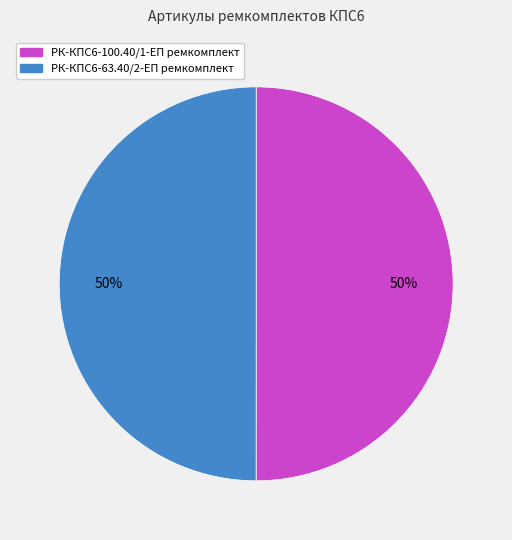

Do РК-КПС6-63.40/2-ЕП ремкомплект and РК-КПС6-100.40/1-ЕП ремкомплект together represent more than half of the pie?

Yes